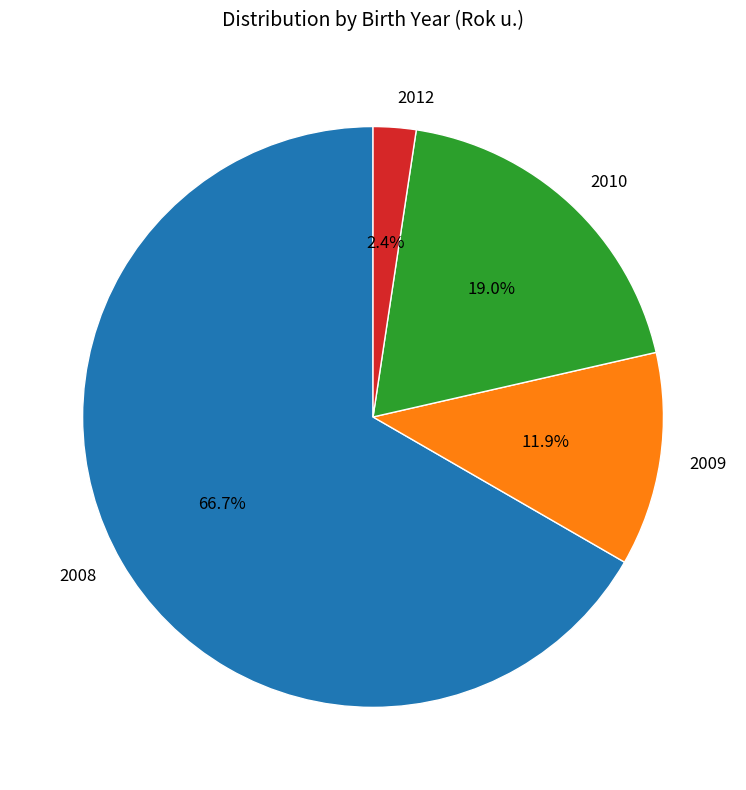

True or false: 2012 accounts for 17% of the total.

False